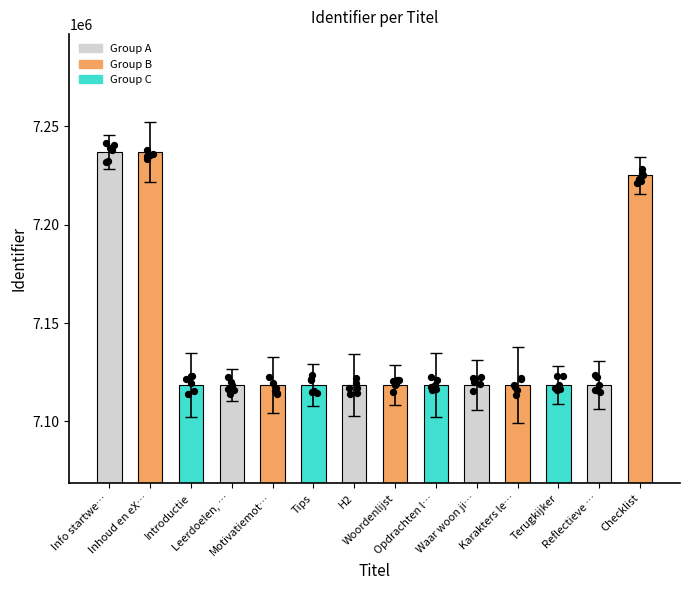

Approximately how many times larger is the value at Leerdoelen, … compared to Woordenlijst?

1.0